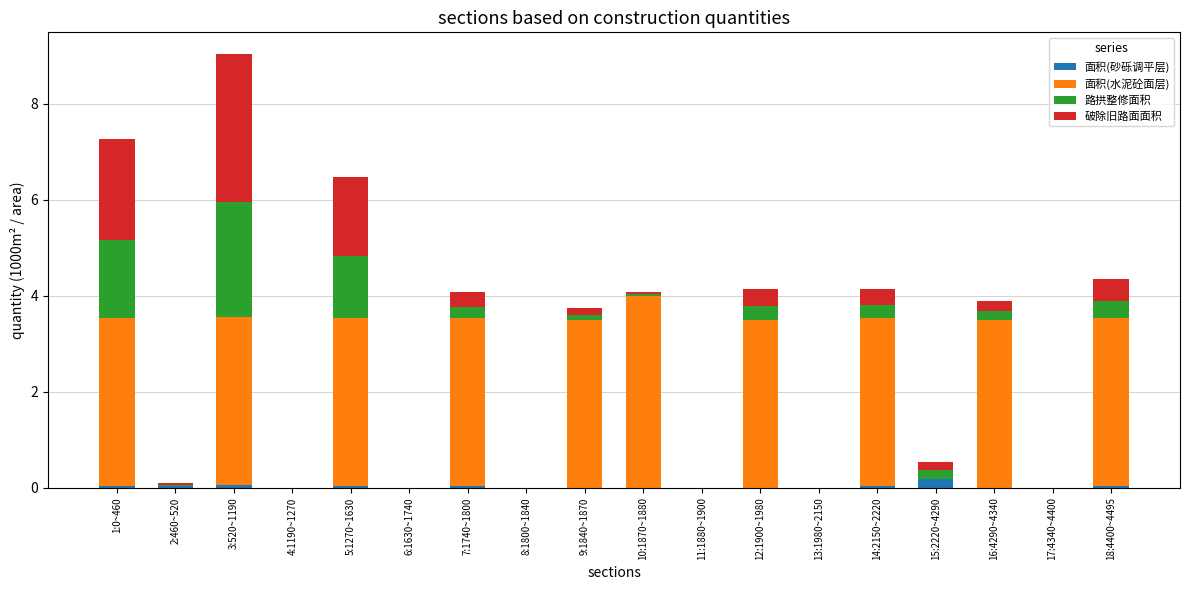

At which category is the sum across all series the highest?

3:520~1190